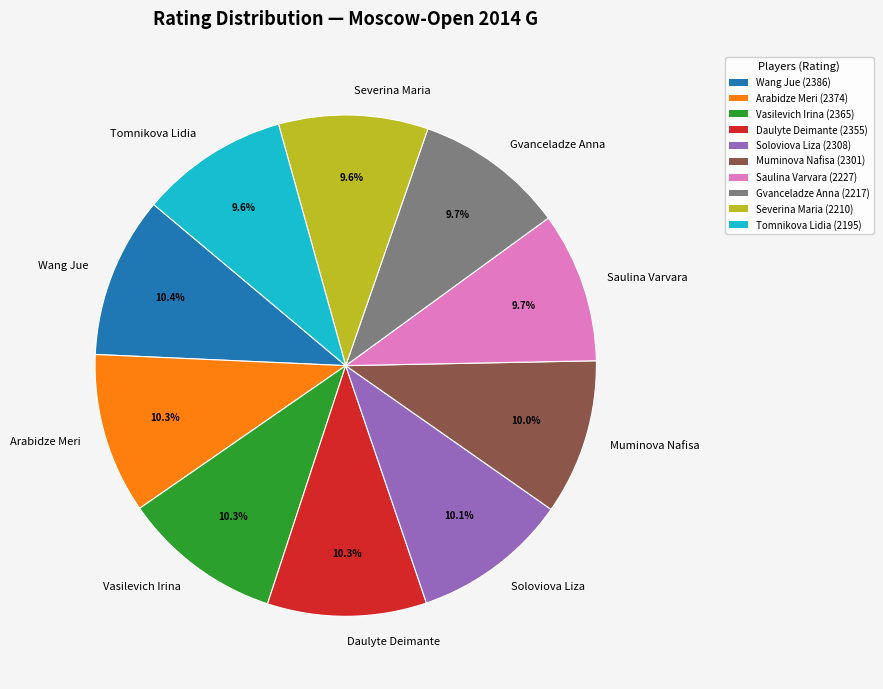

How many slices are in this pie chart?

10